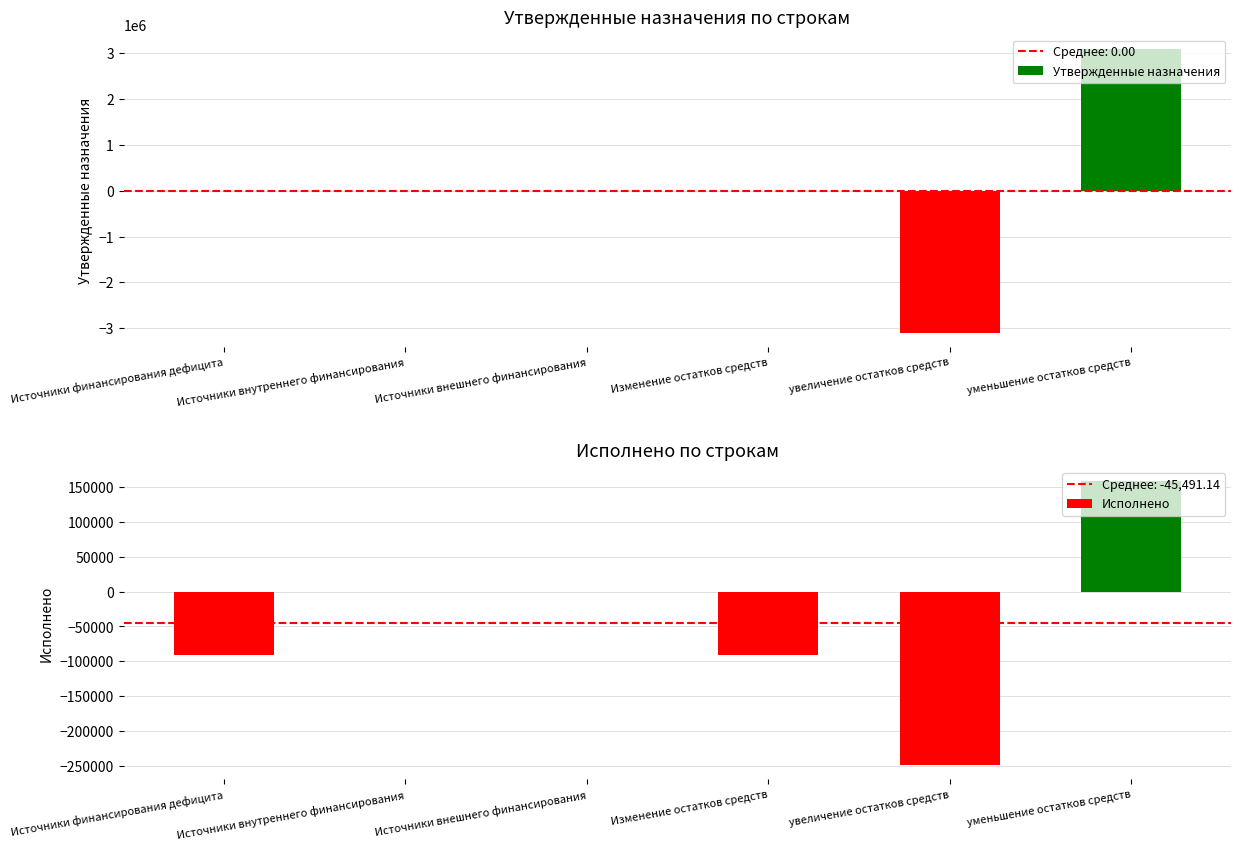

Which category has the lowest value in the Утвержденные назначения series?

увеличение остатков средств